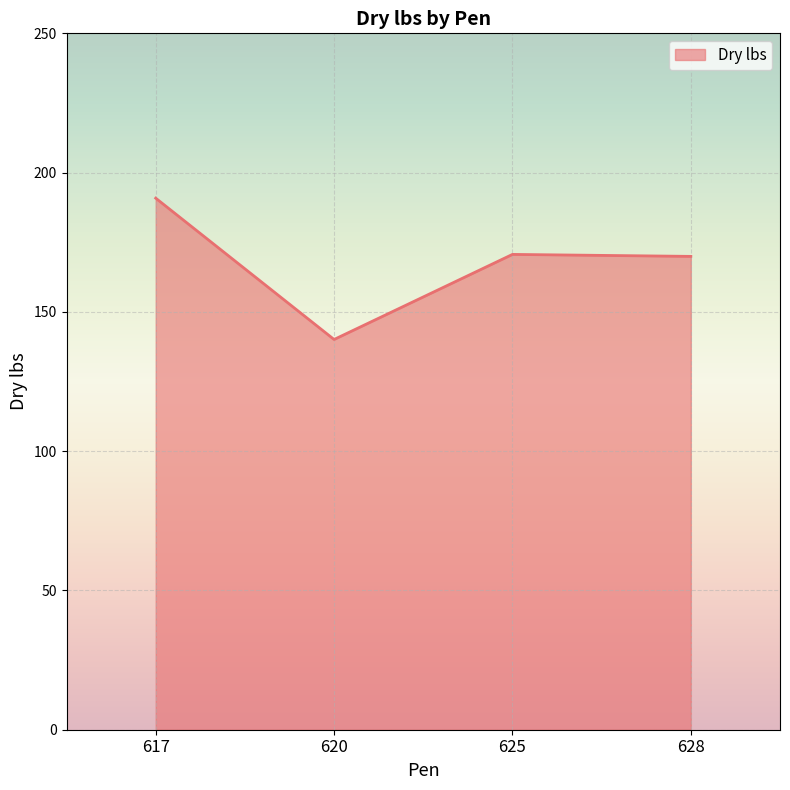

What is the sum of the values at 620 and 617?

330.9